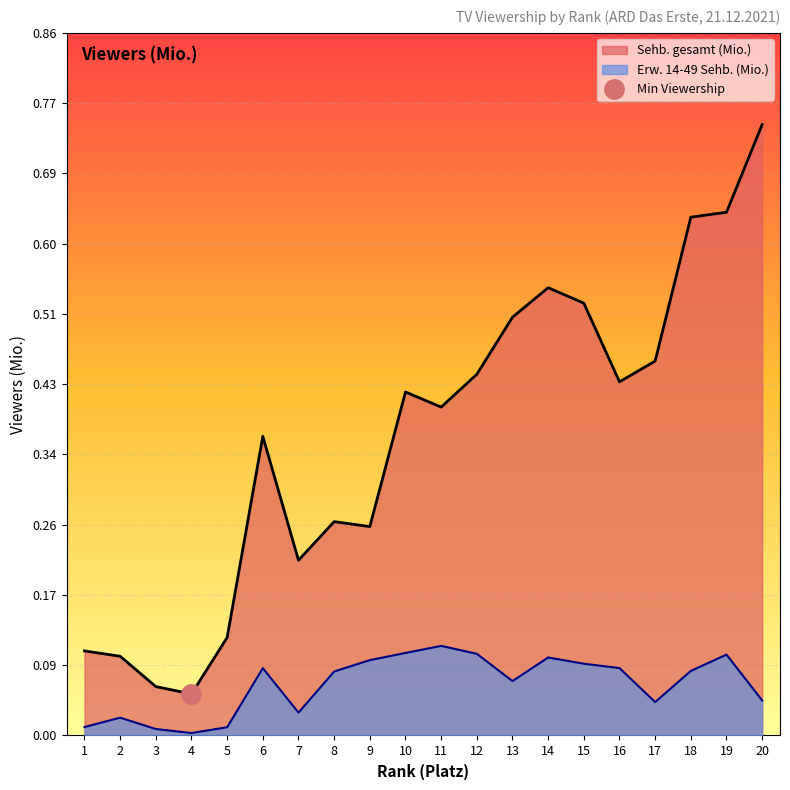

How many series are shown in this chart?

2